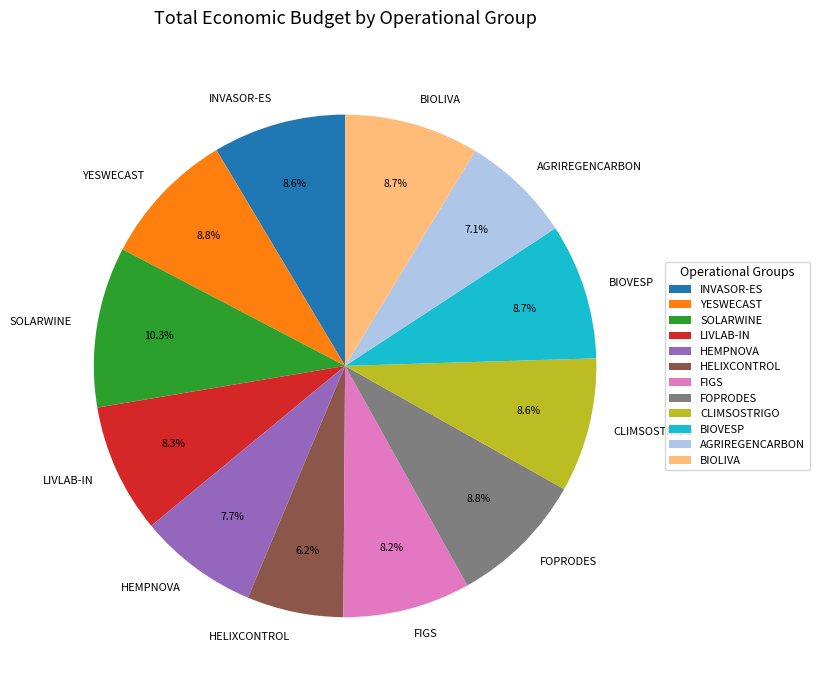

To the nearest percent, what is the difference between the largest and smallest slice percentages?

4%